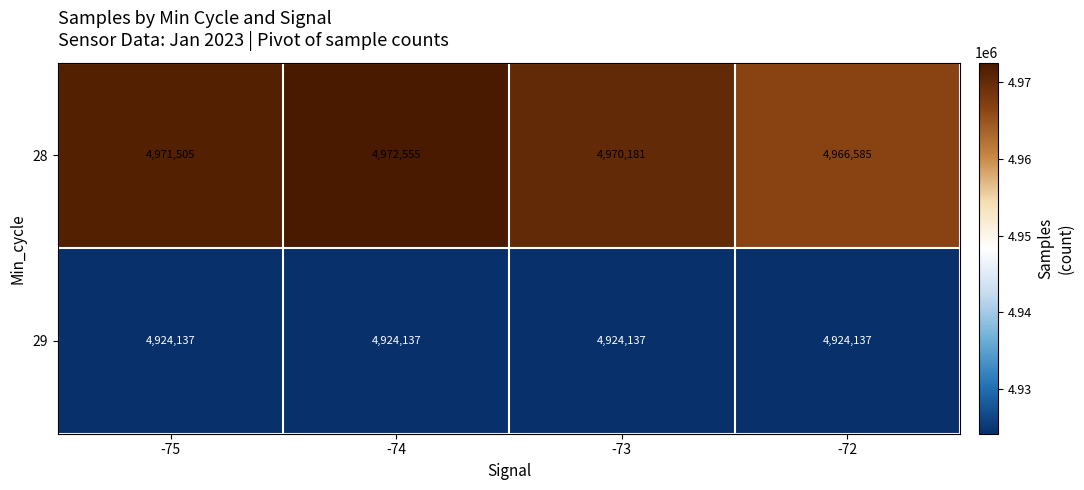

How many data points in 28 are less than 4971505?

2